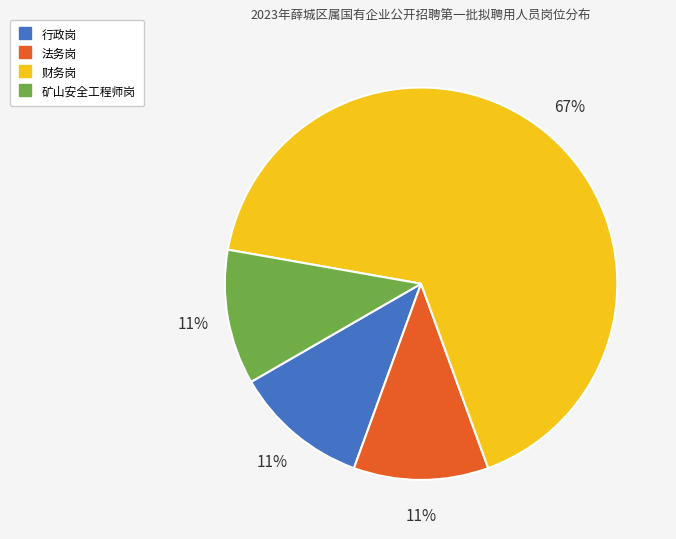

Count the number of slices in the pie.

4